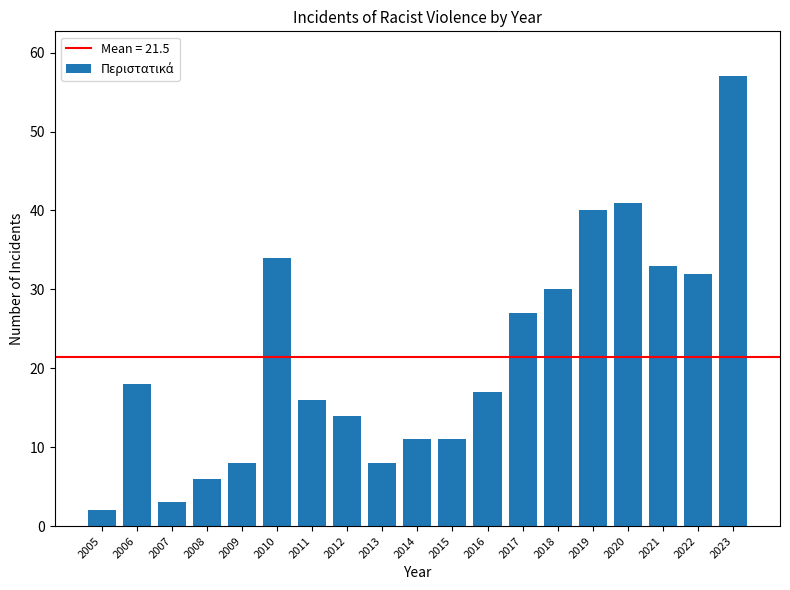

At which category does the chart reach its minimum across all series?

2005